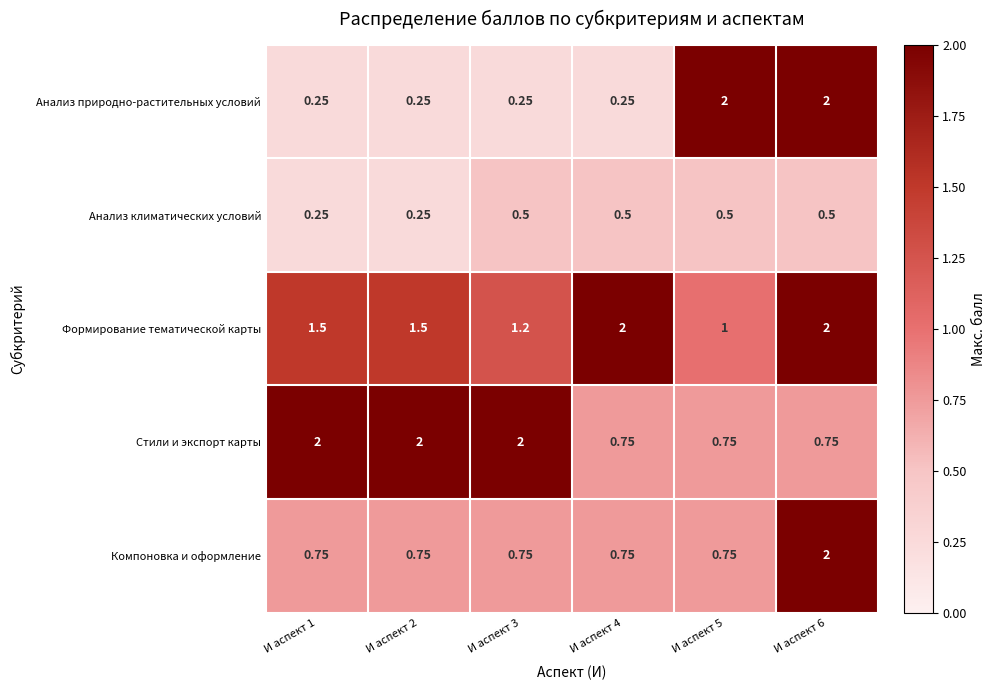

Between И аспект 1 and И аспект 6, which series saw the biggest shift?

Анализ природно-растительных условий